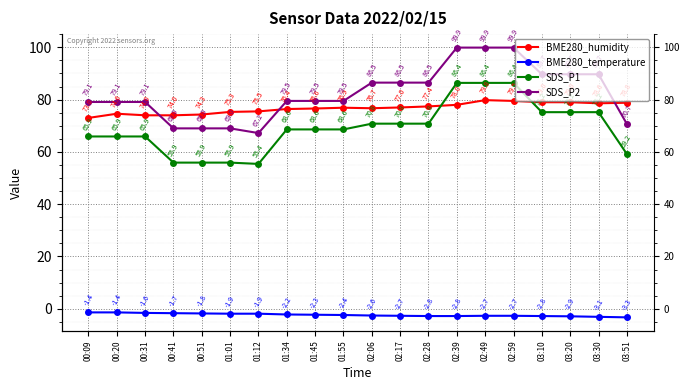

True or false: BME280_temperature has a value of -1.6 at 00:31.

True